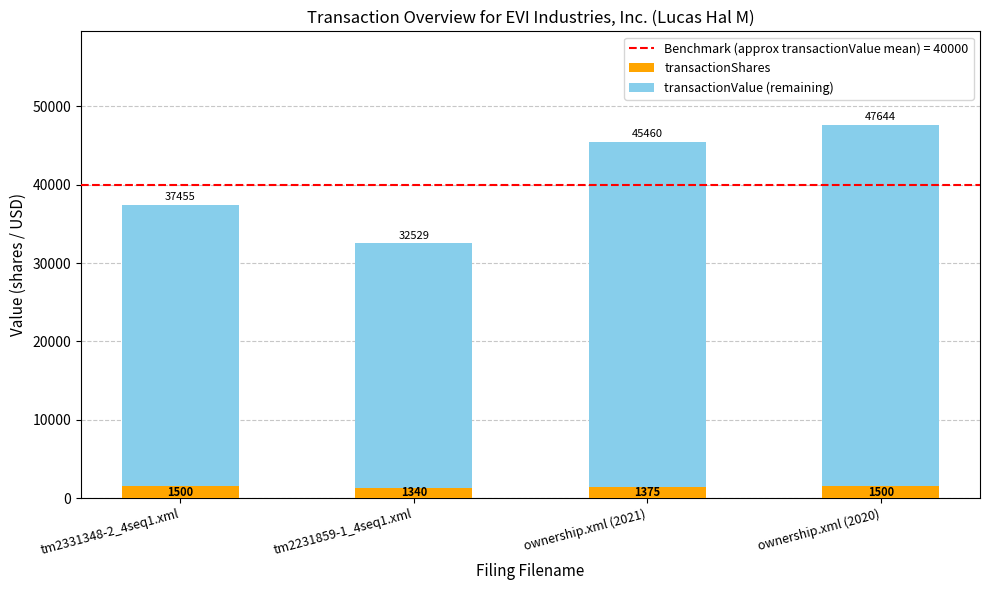

What is the average value of the transactionShares series?

1429